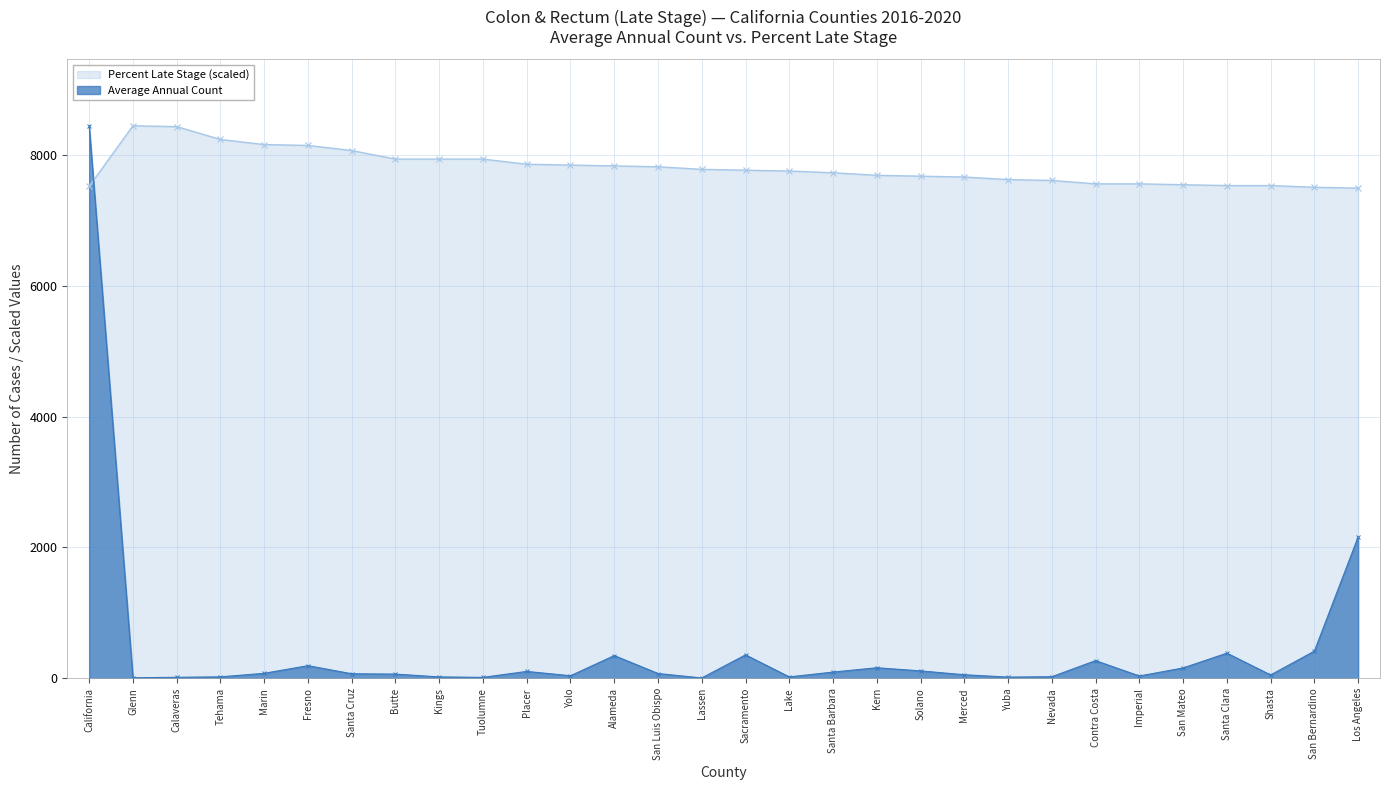

Where is Average Annual Count nearest to the value 4225?

Los Angeles